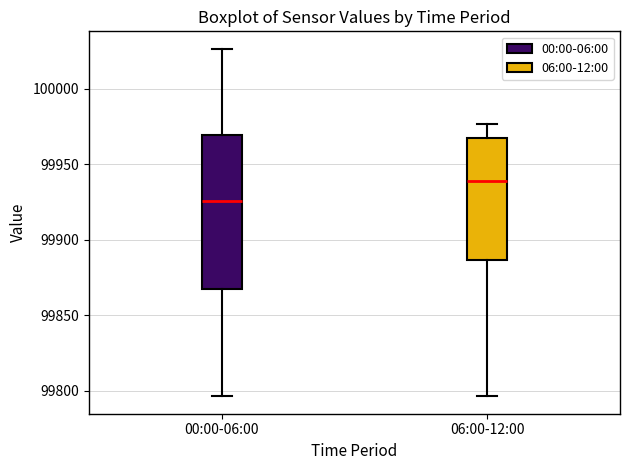

Which box's median line is the highest?

06:00-12:00